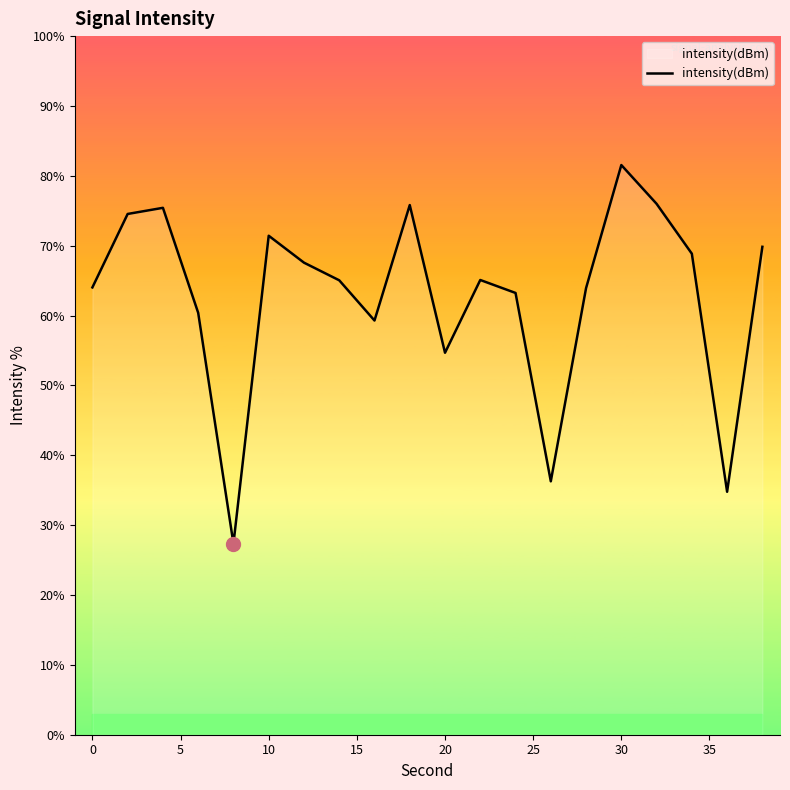

What is the sum of all values?

1255.1